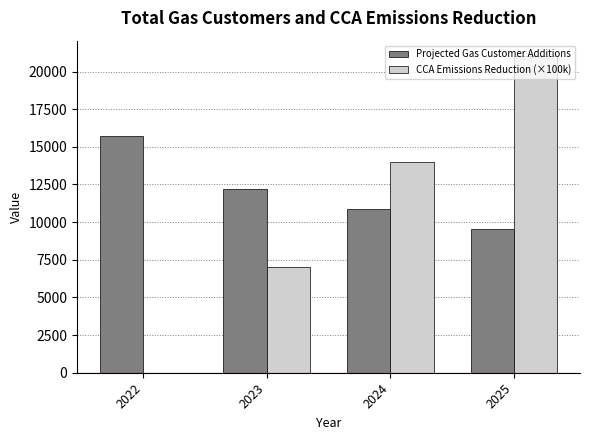

The Projected Gas Customer Additions series shows 10898.0 at 2024. True or false?

True